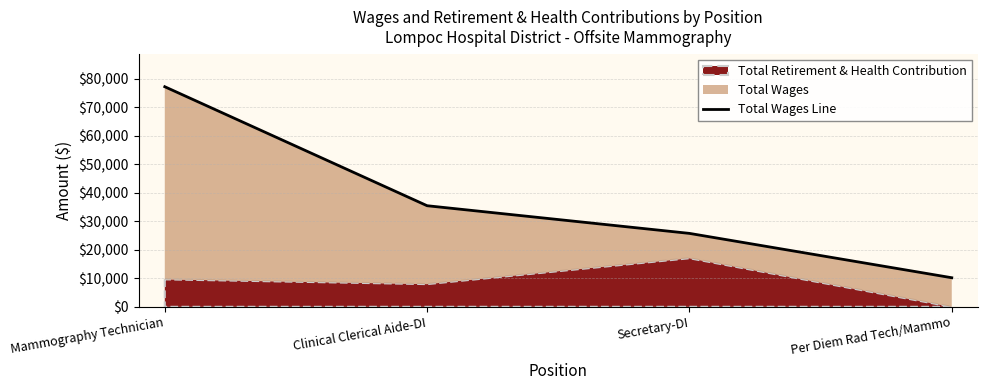

What is the difference between the values at Per Diem Rad Tech/Mammo and Clinical Clerical Aide-DI?

25288